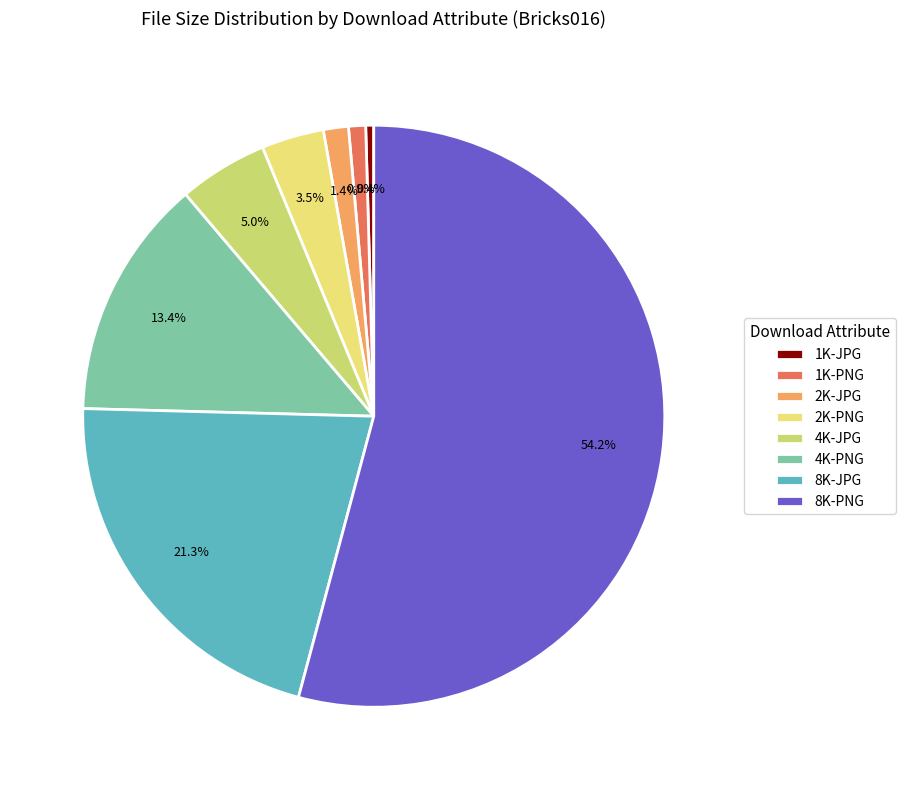

How many segments does this pie chart have?

8